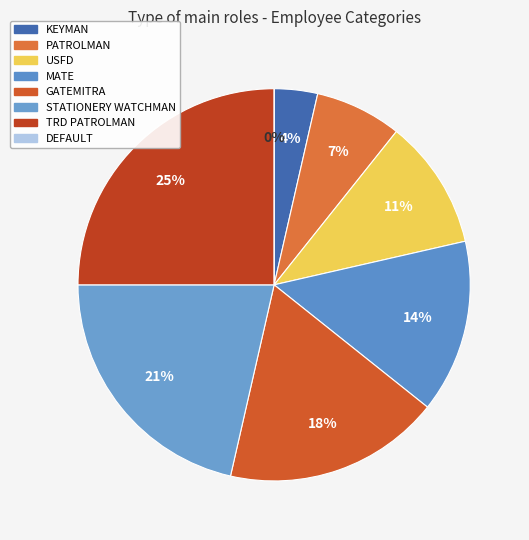

True or false: TRD PATROLMAN accounts for 25% of the total.

True